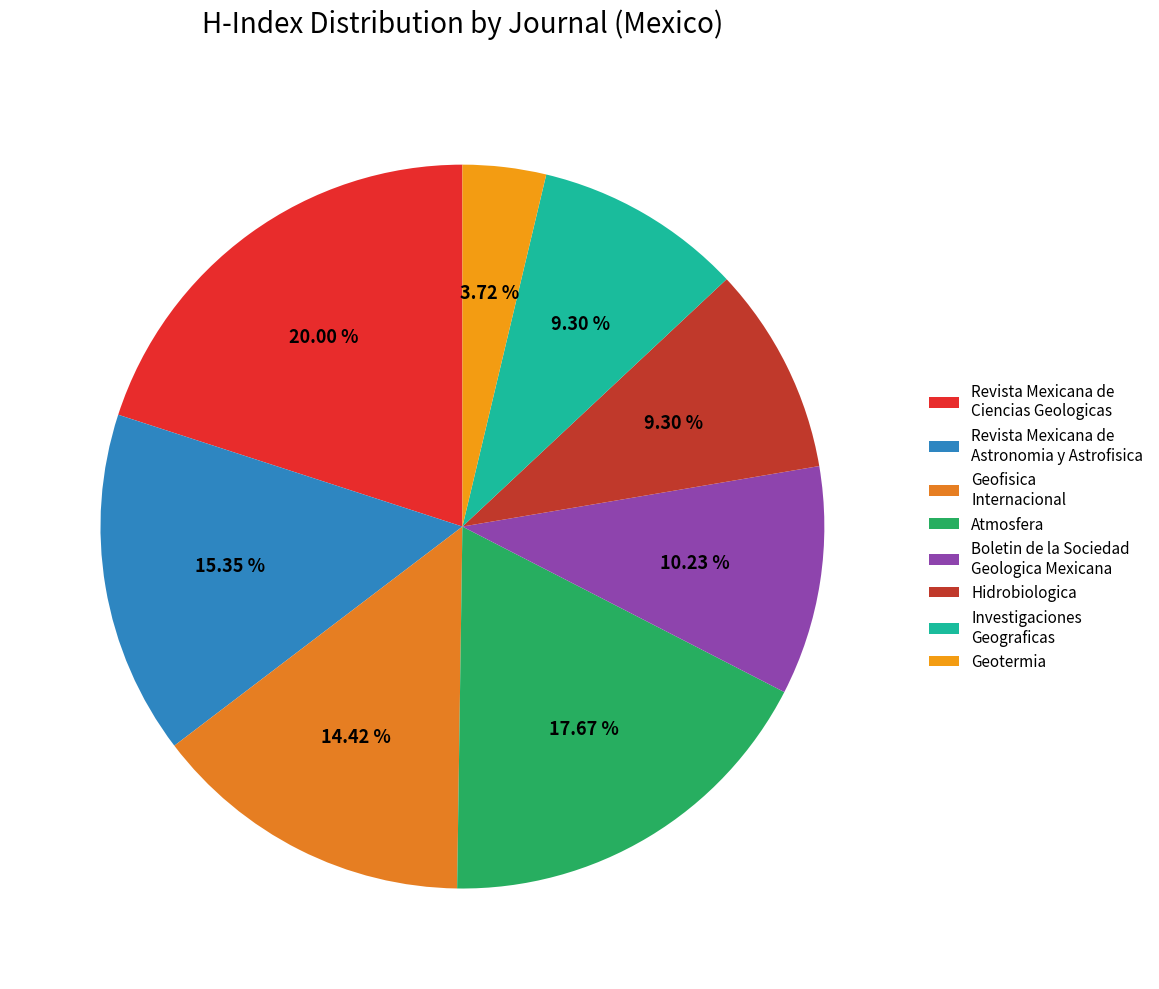

Is Geotermia the majority of the pie?

No